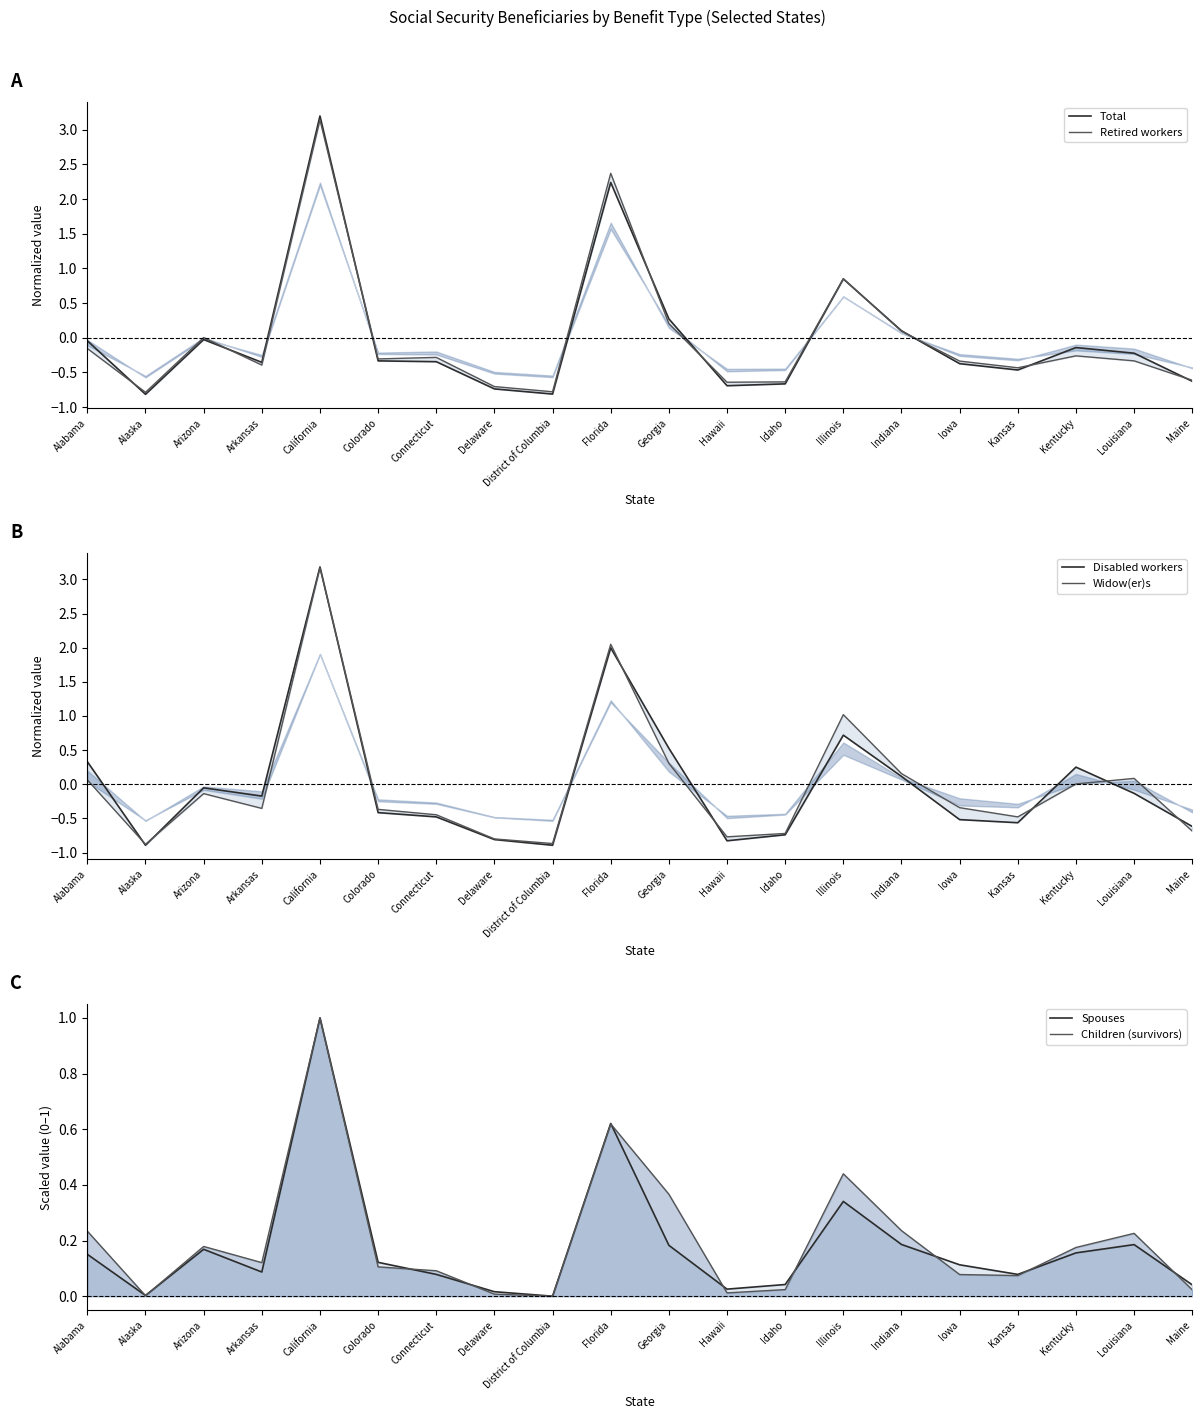

How many data points does each series have?

20